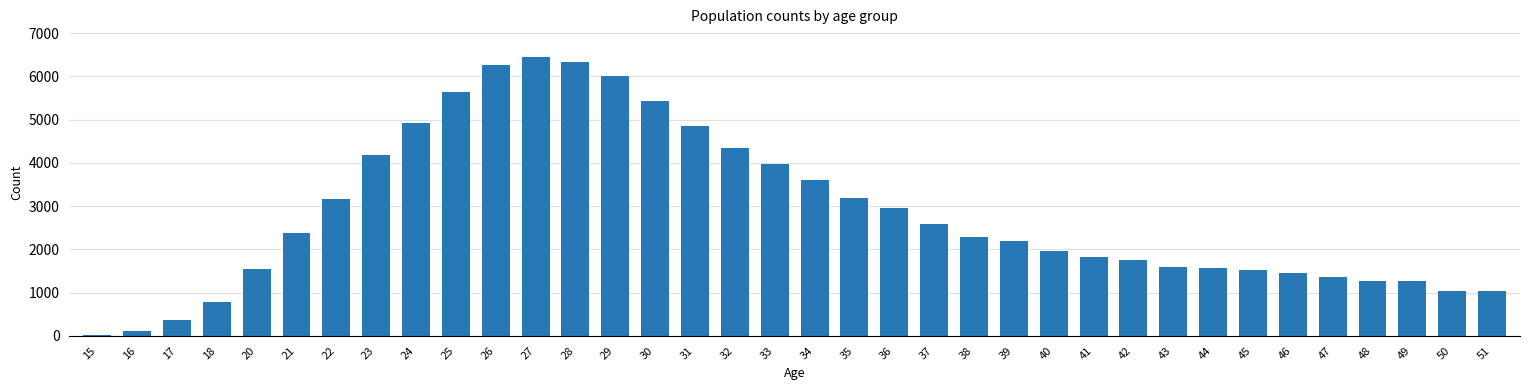

What is the difference between the values at 45 and 29?

4479